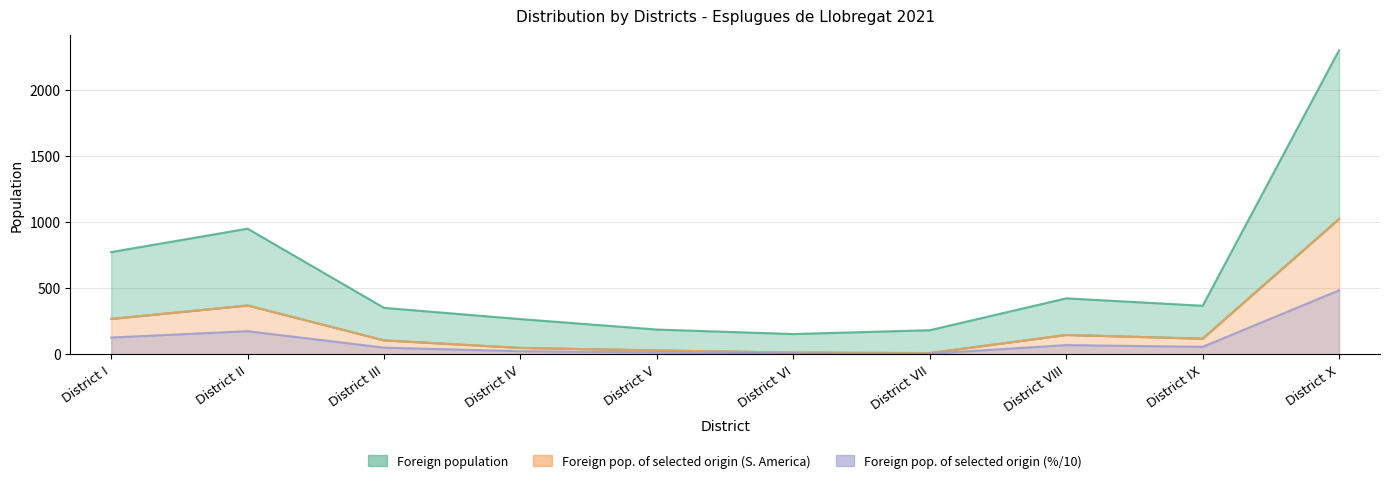

What are all the series names shown in the legend?

Foreign population, Foreign population of selected origin (South America), Foreign population of selected origin (%)